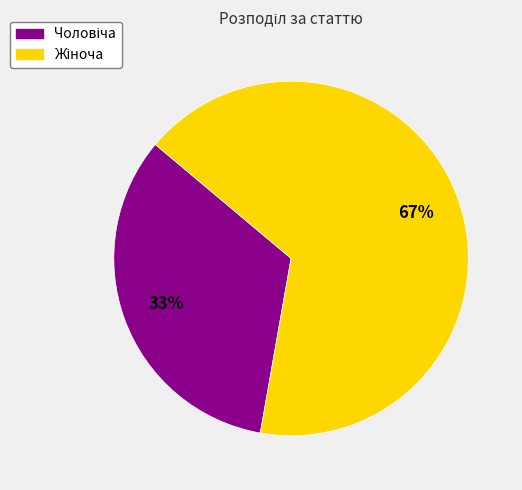

Is there a majority slice in this chart?

Yes